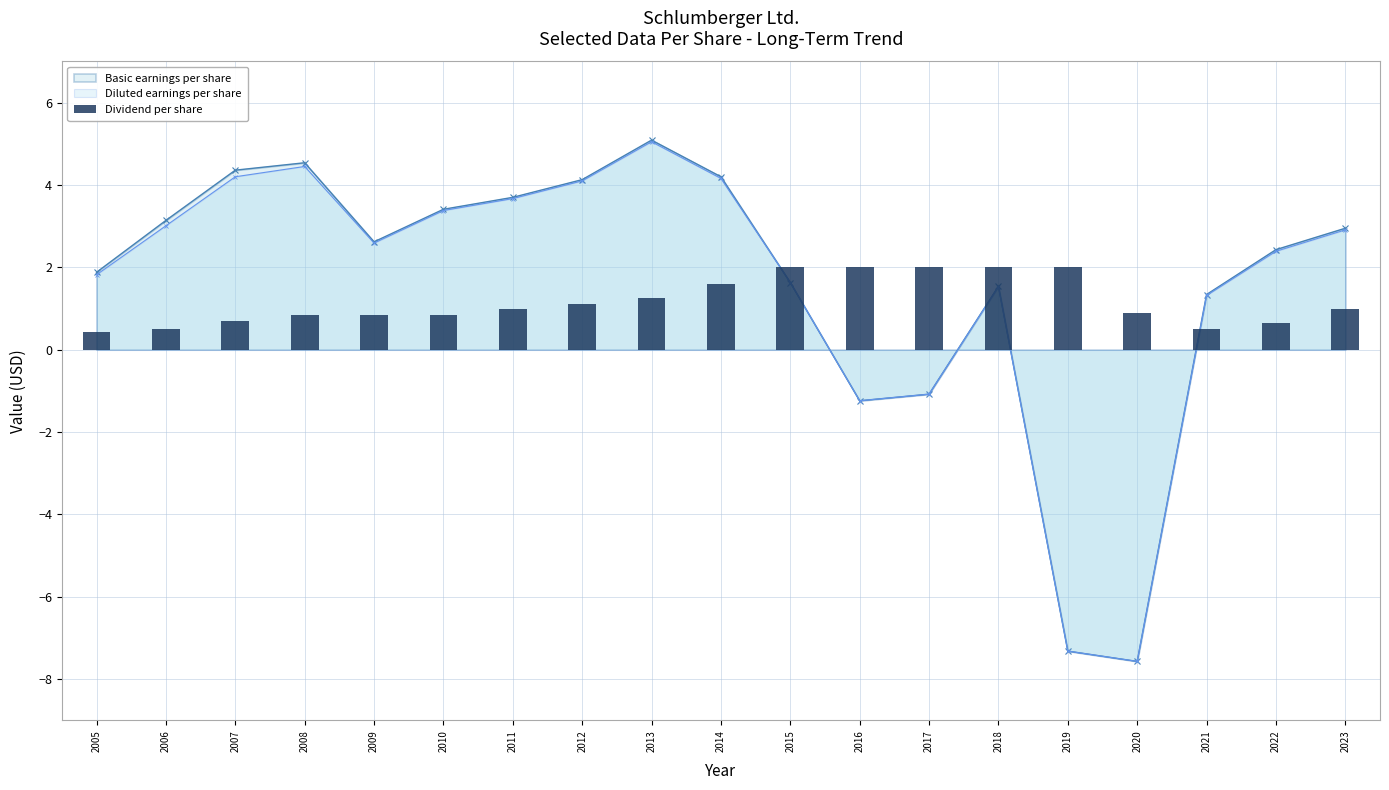

Count the number of categories in the chart.

19